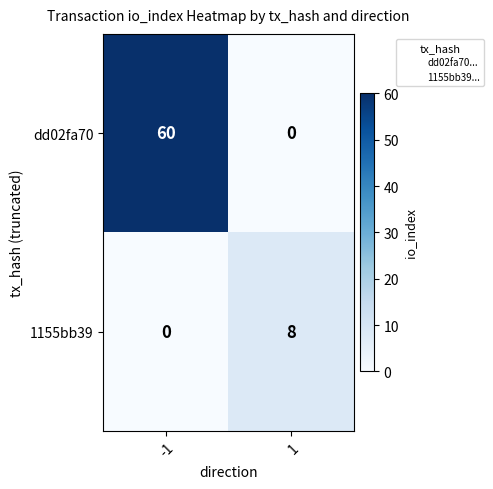

At how many categories does at least one series exceed 35?

1